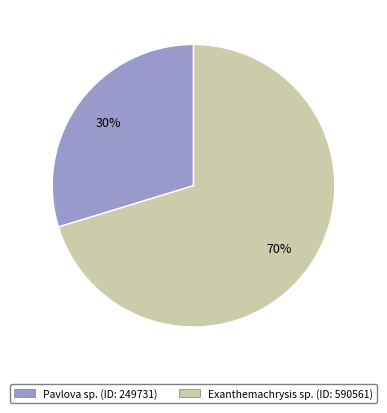

Is it true that Pavlova sp. (ID: 249731) is 37% of the pie?

False